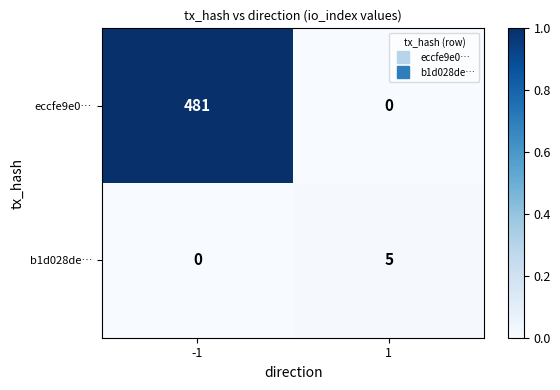

Reading left to right, transcribe all the data shown in this chart.

eccfe9e0…: -1=481	1=0
b1d028de…: -1=0	1=5